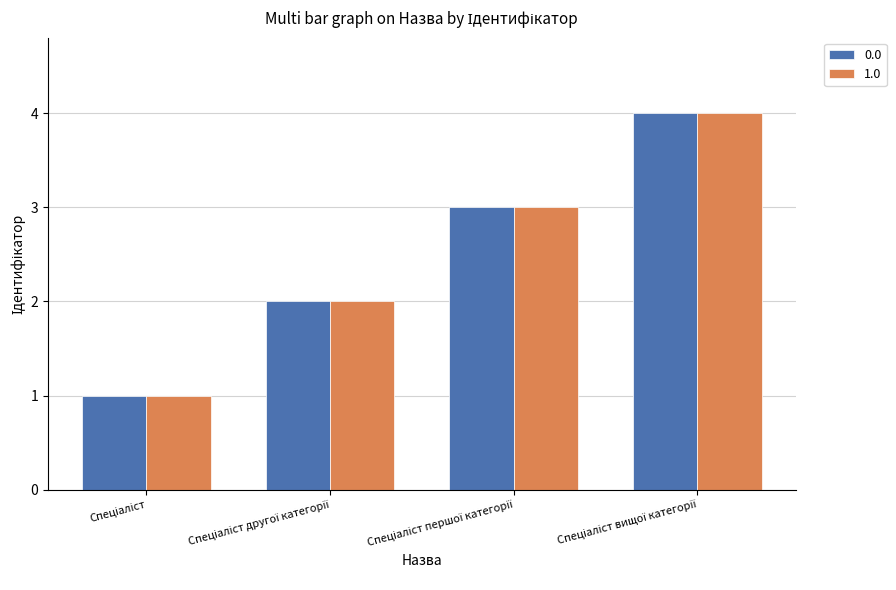

Reading right to left, what are all the values shown in this chart?

0.0: 4	3	2	1
1.0: 4	3	2	1